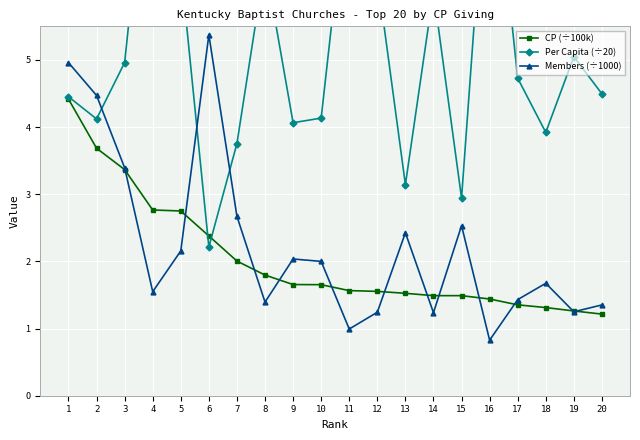

Reading left to right, transcribe all the data shown in this chart.

CP (÷100k): 1=4.4	2=3.7	3=3.4	4=2.8	5=2.8	6=2.4	7=2.0	8=1.8	9=1.7	10=1.7	11=1.6	12=1.6	13=1.5	14=1.5	15=1.5	16=1.4	17=1.4	18=1.3	19=1.3	20=1.2
Per Capita (÷20): 1=4.5	2=4.1	3=5.0	4=8.9	5=6.4	6=2.2	7=3.8	8=6.4	9=4.1	10=4.1	11=7.9	12=6.2	13=3.1	14=6.0	15=2.9	16=8.7	17=4.7	18=3.9	19=5.0	20=4.5
Members (÷1000): 1=5.0	2=4.5	3=3.4	4=1.5	5=2.2	6=5.4	7=2.7	8=1.4	9=2.0	10=2.0	11=1.0	12=1.2	13=2.4	14=1.2	15=2.5	16=0.8	17=1.4	18=1.7	19=1.2	20=1.4